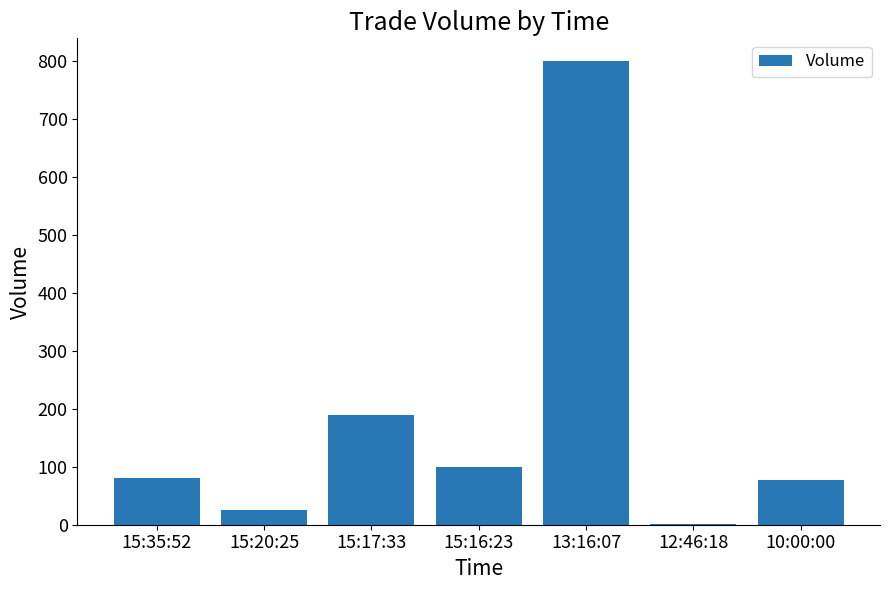

What is the difference between the values at 10:00:00 and 15:17:33?

113